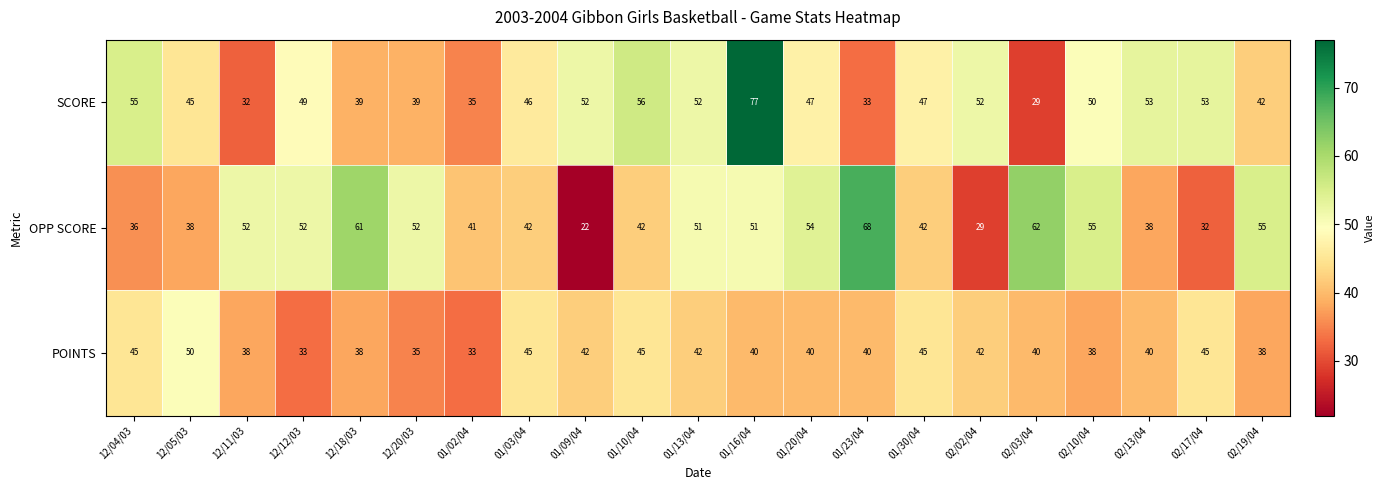

What value does the POINTS series have at 01/09/04?

42